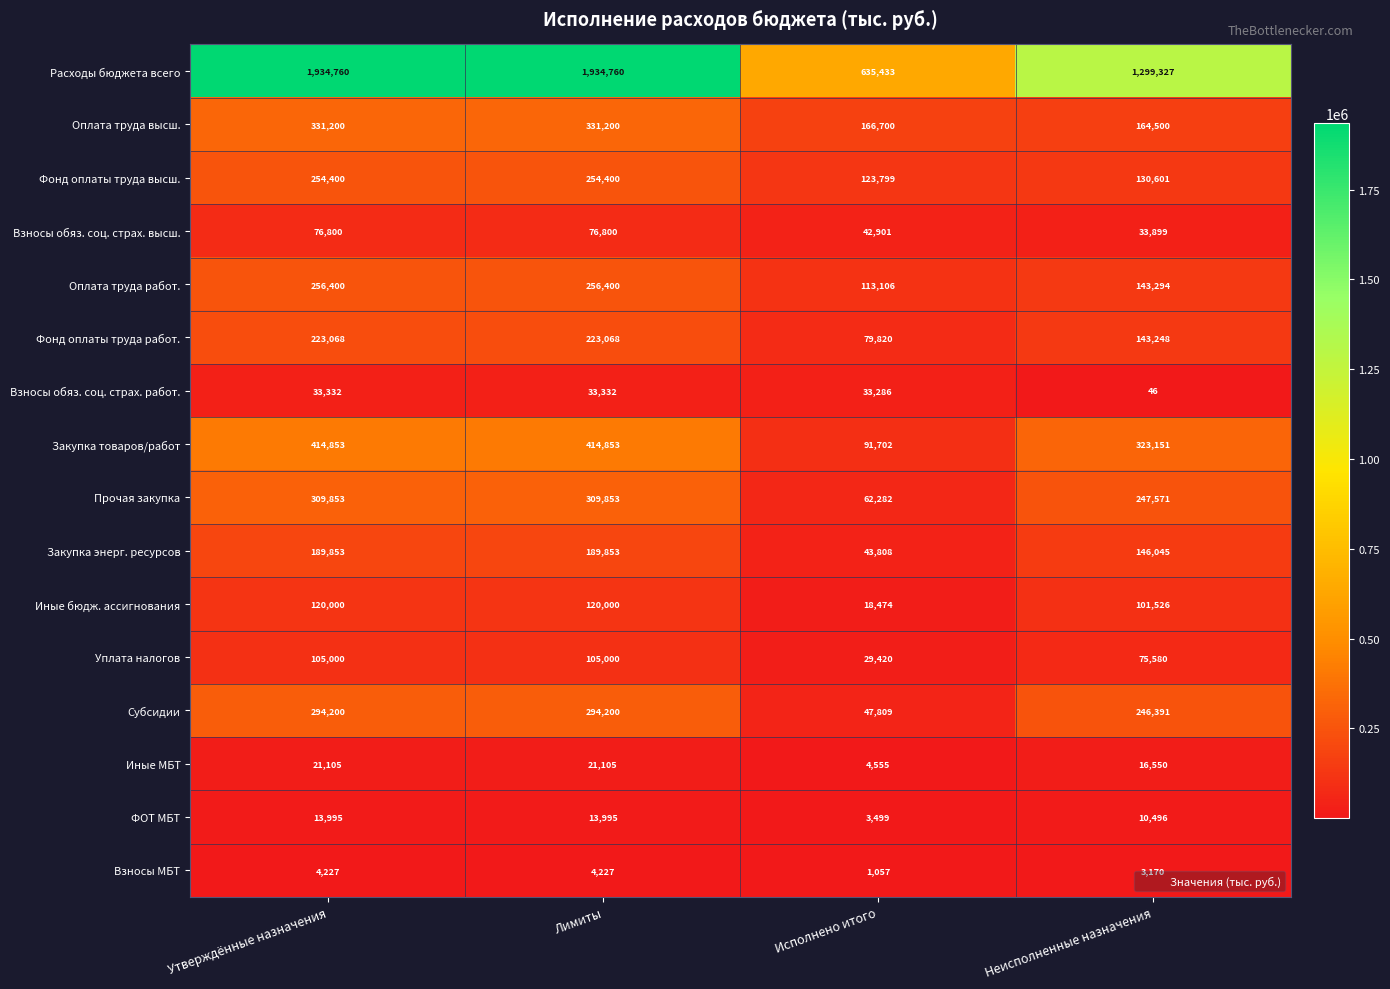

What is the highest value of the Взносы обяз. соц. страх. высш. series?

76800